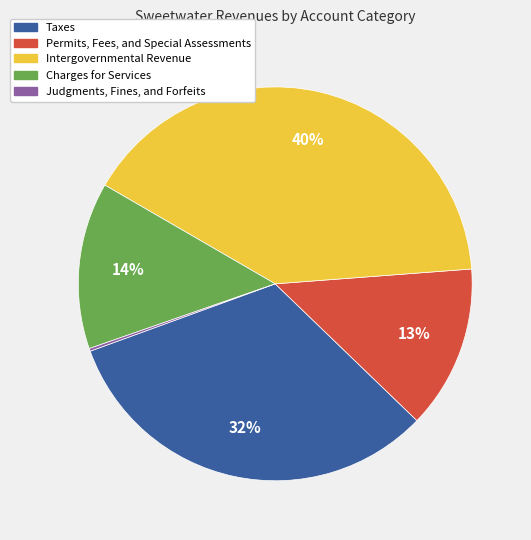

Which slice is the largest?

Intergovernmental Revenue